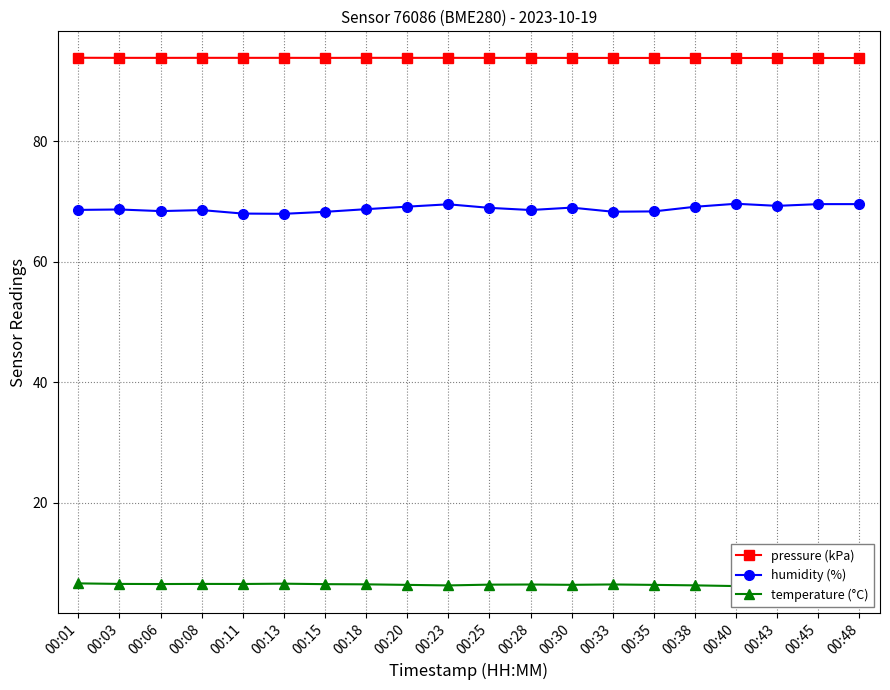

Reading left to right, transcribe all the data shown in this chart.

pressure (kPa): 93.9	93.9	93.9	93.9	93.9	93.9	93.9	93.9	93.9	93.9	93.9	93.9	93.9	93.9	93.9	93.9	93.9	93.9	93.9	93.9
humidity (%): 68.6	68.7	68.4	68.6	68.0	68.0	68.3	68.8	69.2	69.6	69.0	68.6	69.0	68.3	68.4	69.2	69.7	69.3	69.6	69.6
temperature (°C): 6.6	6.5	6.5	6.5	6.5	6.6	6.5	6.5	6.4	6.3	6.4	6.5	6.4	6.5	6.4	6.3	6.2	6.2	6.1	6.1